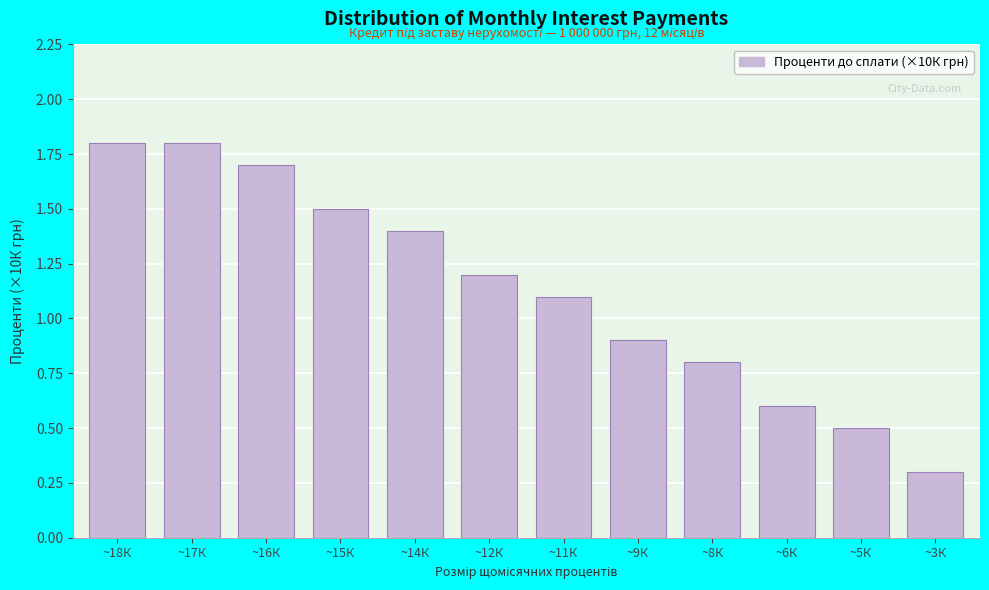

Reading left to right, list all the values displayed in this chart.

1.8	1.8	1.7	1.5	1.4	1.2	1.1	0.9	0.8	0.6	0.5	0.3